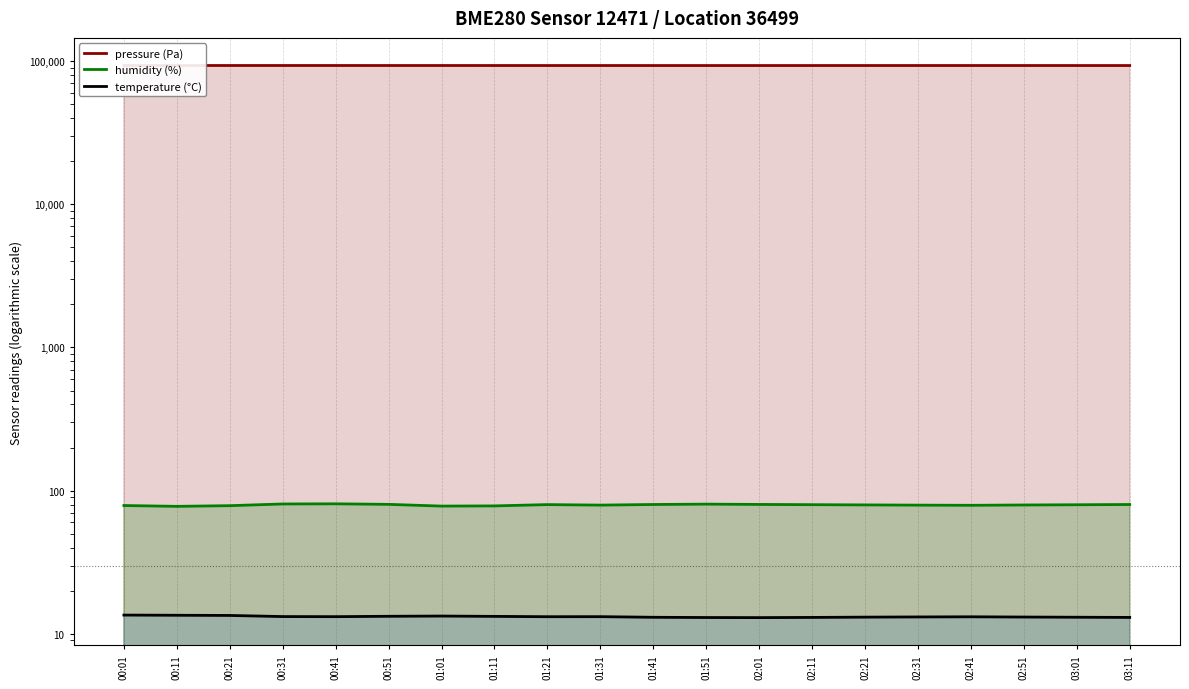

In pressure (Pa), how many points are higher than both neighbors (excluding endpoints)?

4